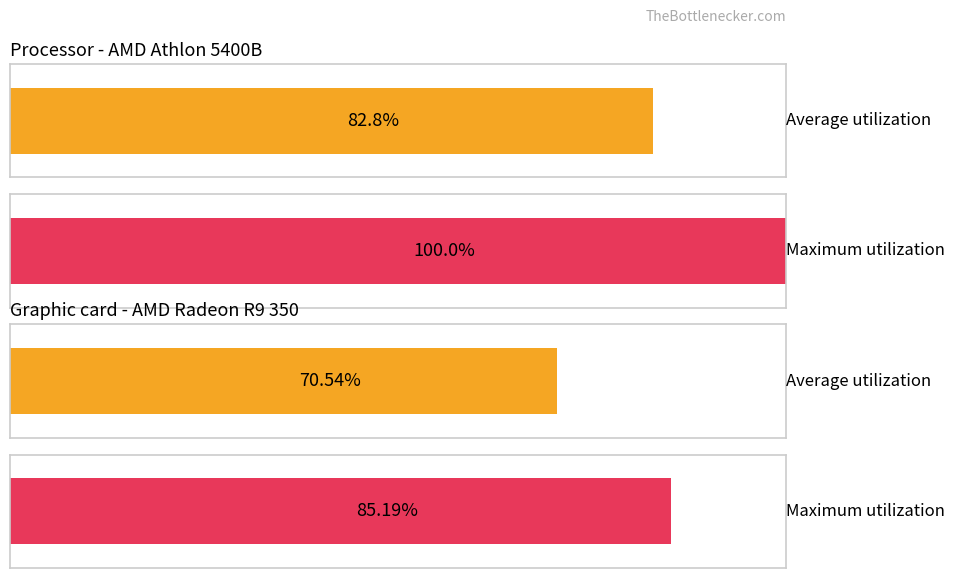

True or false: Average utilization has a value of 5.7 at 20.

False